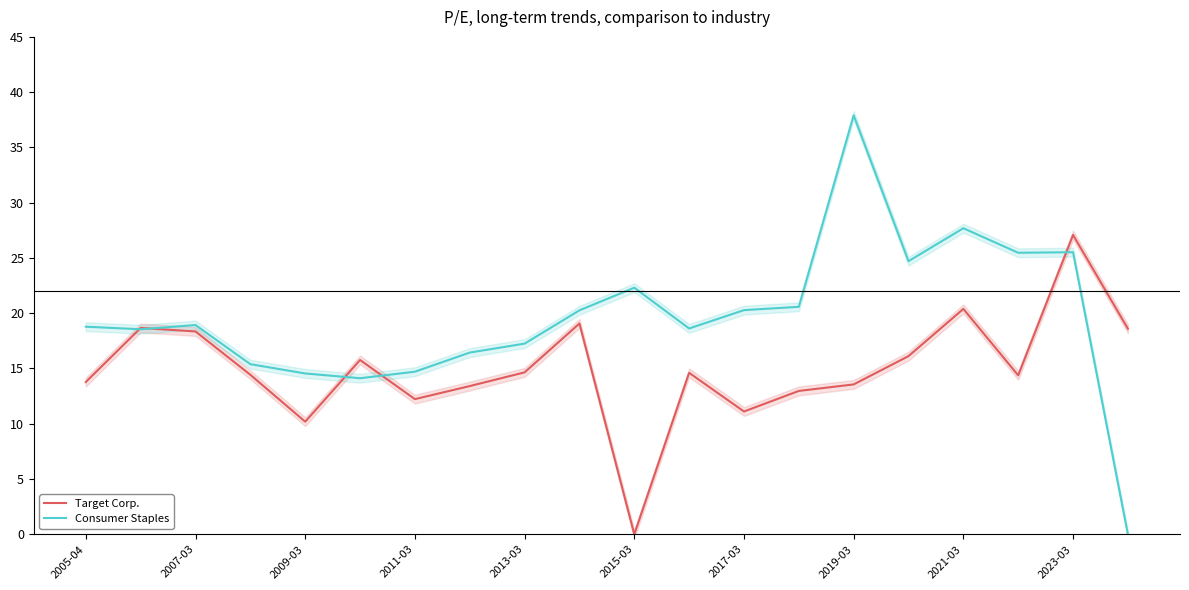

At which label does Consumer Staples first exceed 18?

2005-04